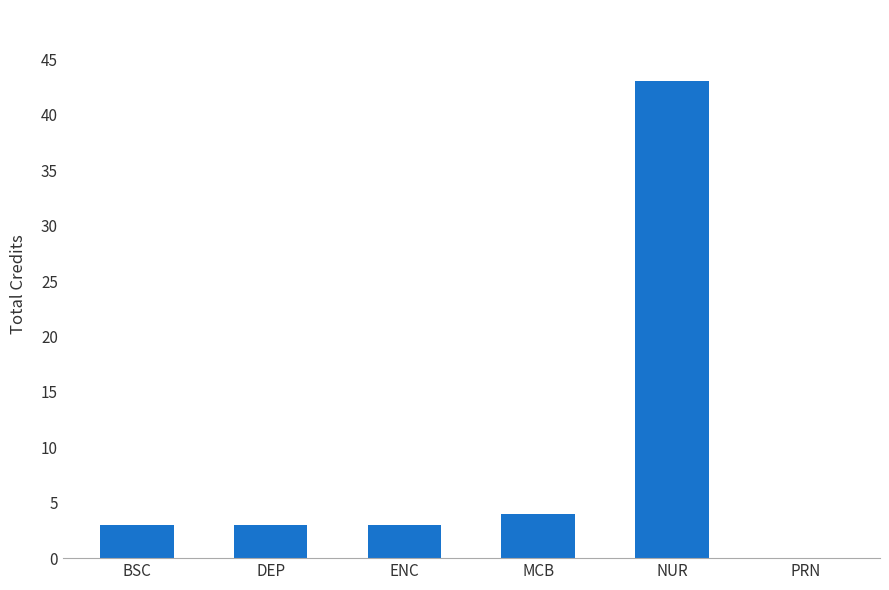

Reading left to right, transcribe all the data shown in this chart.

BSC=3	DEP=3	ENC=3	MCB=4	NUR=43	PRN=0